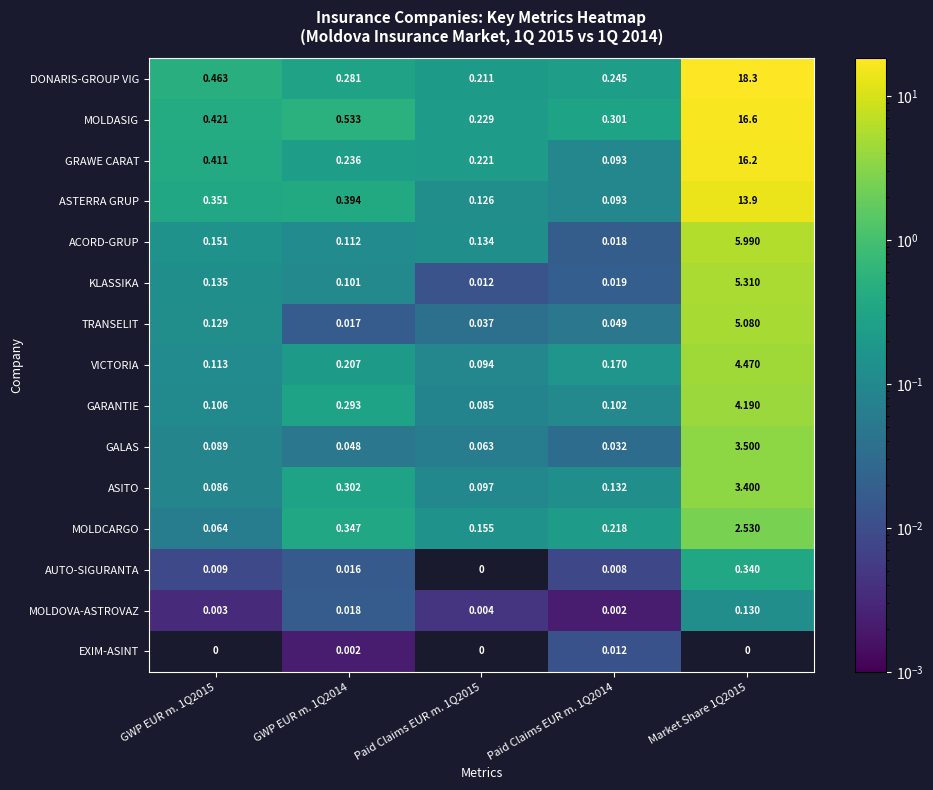

Which series has the largest total across all categories?

DONARIS-GROUP VIG